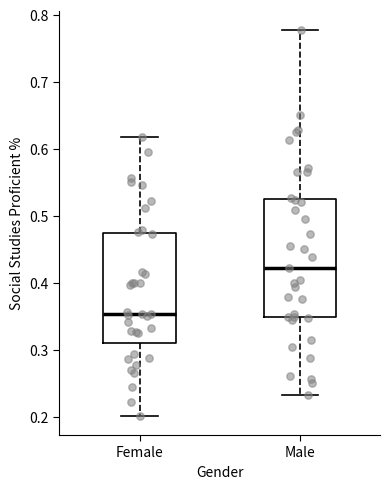

Where does the lower whisker of the box for Female end on the y-axis? The values are not printed on the chart, so give them approximately, as read against the axis.

0.20